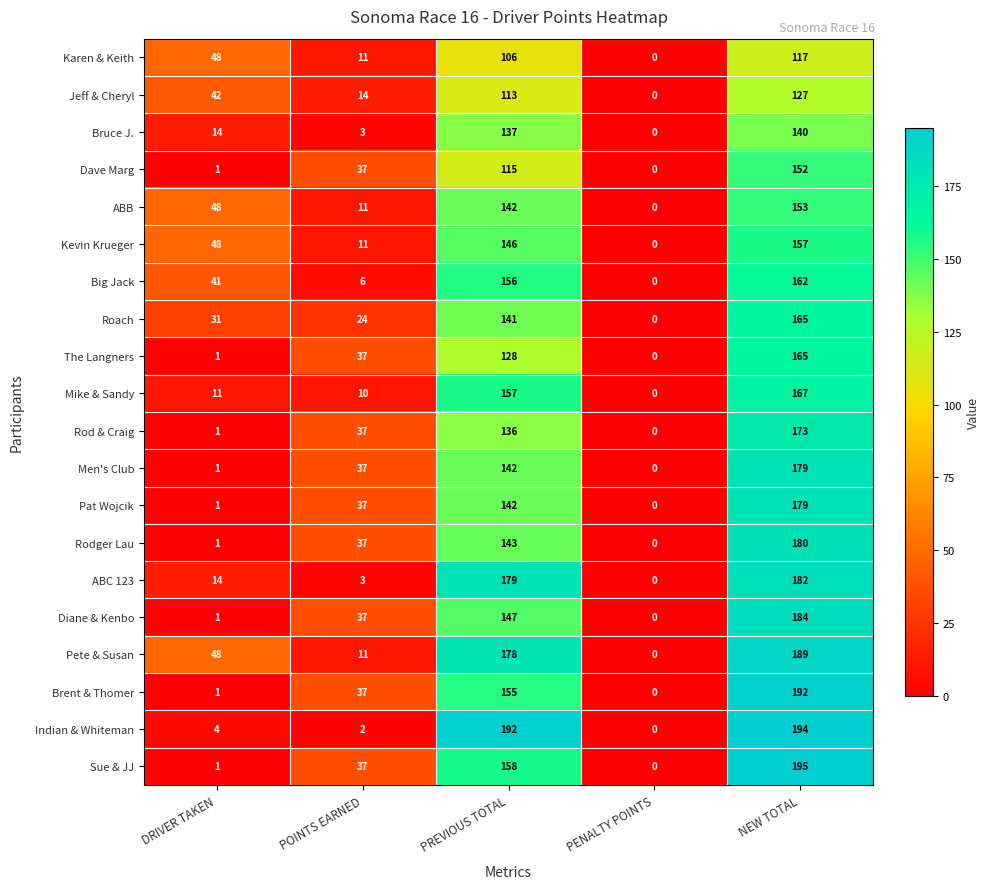

At how many categories does at least one series exceed 53?

2